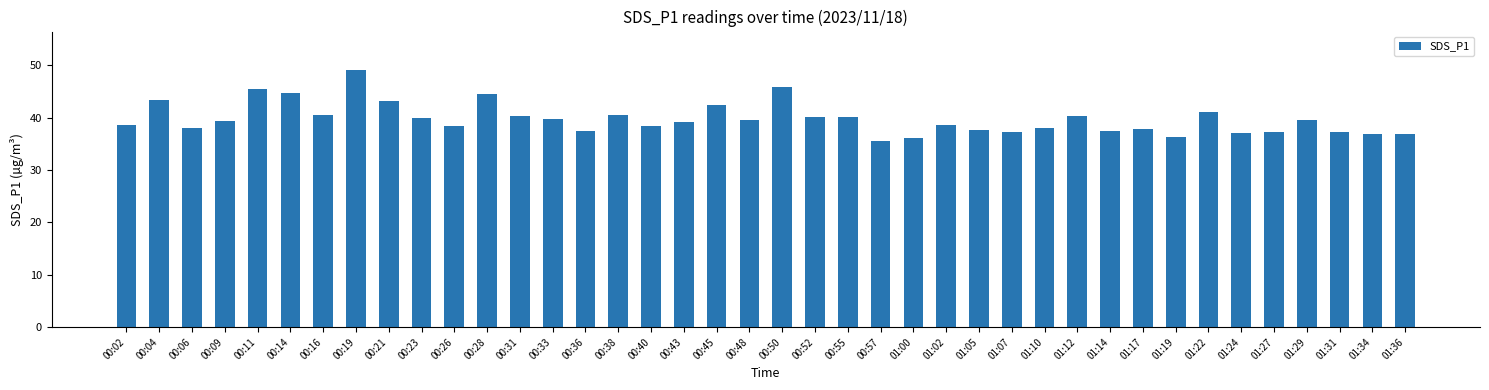

What is the ratio of the value at 01:00 to the value at 00:04?

0.8